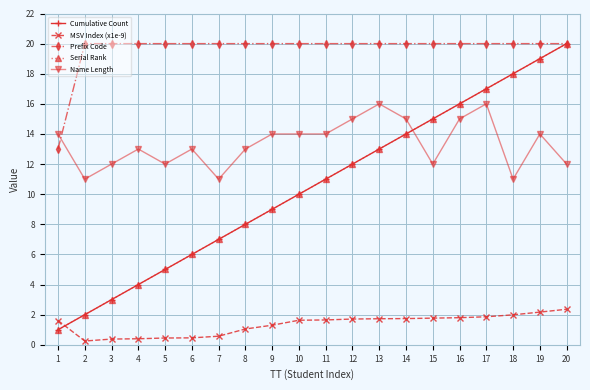

Reading left to right, extract all data points from this chart.

Cumulative Count: 1=1.0	2=2.0	3=3.0	4=4.0	5=5.0	6=6.0	7=7.0	8=8.0	9=9.0	10=10.0	11=11.0	12=12.0	13=13.0	14=14.0	15=15.0	16=16.0	17=17.0	18=18.0	19=19.0	20=20.0
MSV Index (x1e-9): 1=1.6	2=0.2	3=0.4	4=0.4	5=0.5	6=0.5	7=0.6	8=1.1	9=1.3	10=1.6	11=1.6	12=1.7	13=1.7	14=1.7	15=1.8	16=1.8	17=1.9	18=2.0	19=2.2	20=2.4
Prefix Code: 1=13.0	2=20.0	3=20.0	4=20.0	5=20.0	6=20.0	7=20.0	8=20.0	9=20.0	10=20.0	11=20.0	12=20.0	13=20.0	14=20.0	15=20.0	16=20.0	17=20.0	18=20.0	19=20.0	20=20.0
Serial Rank: 1=1.0	2=2.0	3=3.0	4=4.0	5=5.0	6=6.0	7=7.0	8=8.0	9=9.0	10=10.0	11=11.0	12=12.0	13=13.0	14=14.0	15=15.0	16=16.0	17=17.0	18=18.0	19=19.0	20=20.0
Name Length: 1=14.0	2=11.0	3=12.0	4=13.0	5=12.0	6=13.0	7=11.0	8=13.0	9=14.0	10=14.0	11=14.0	12=15.0	13=16.0	14=15.0	15=12.0	16=15.0	17=16.0	18=11.0	19=14.0	20=12.0